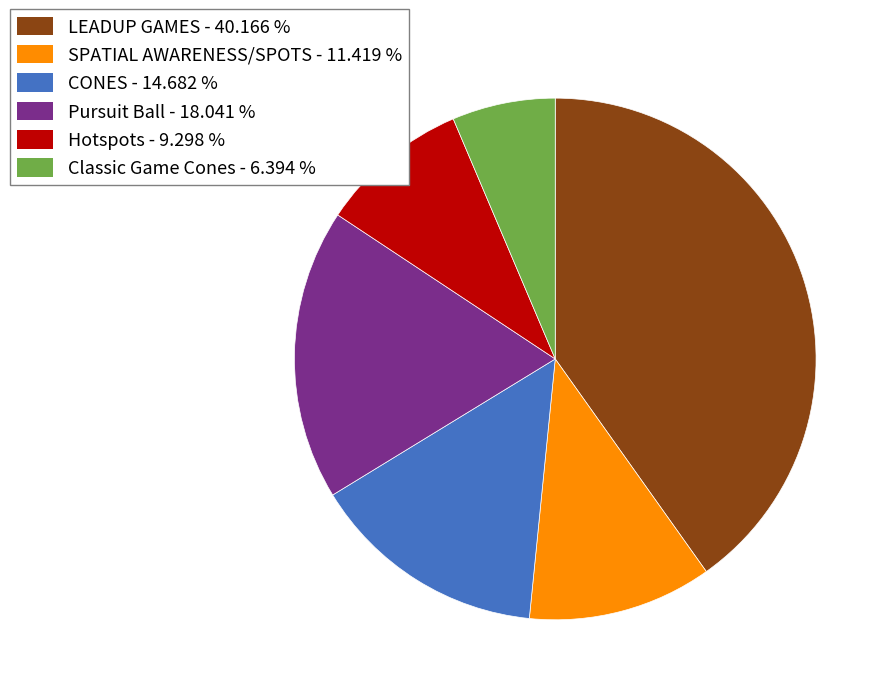

Rank the categories by value from lowest to highest.

Classic Game Cones, Hotspots, SPATIAL AWARENESS/SPOTS, CONES, Pursuit Ball, LEADUP GAMES